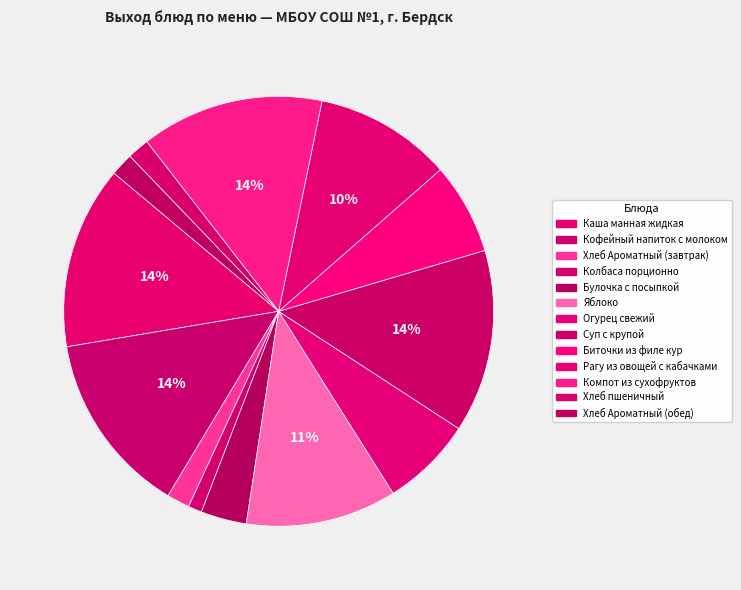

The Колбаса порционно slice represents 1% of the pie. True or false?

True